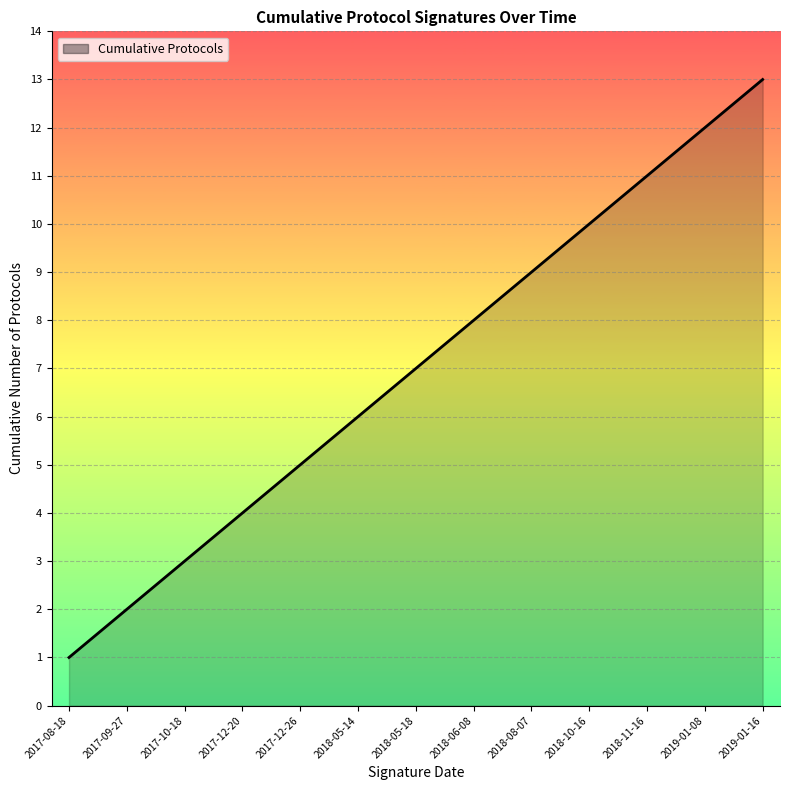

Approximately how many times larger is the value at 2018-05-18 compared to 2018-10-16?

0.7